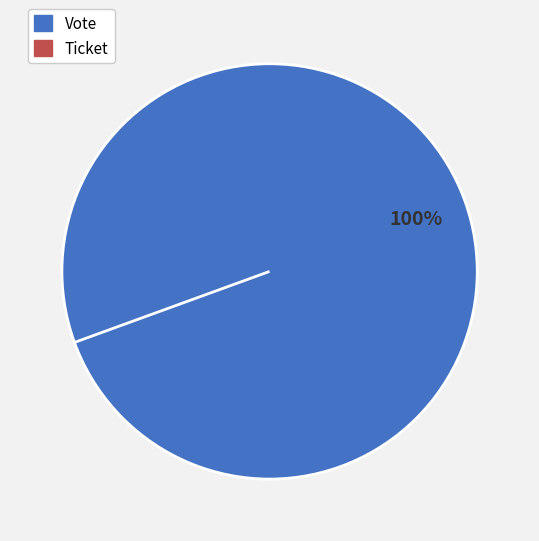

What percentage is the Vote slice, to the nearest percent?

100%